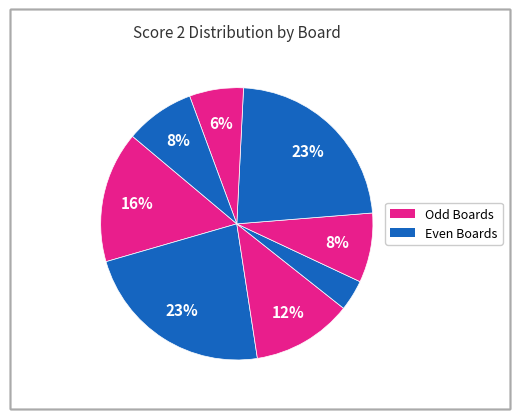

Is there a majority slice in this chart?

No